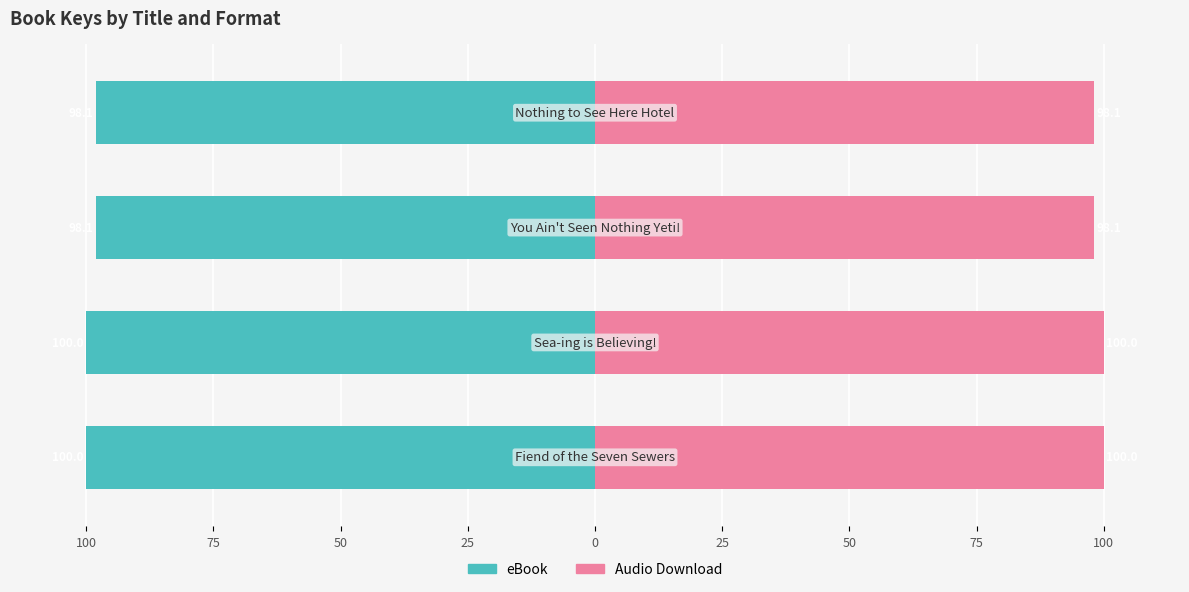

Rank the series by their maximum value, from lowest to highest.

eBook, Audio Download